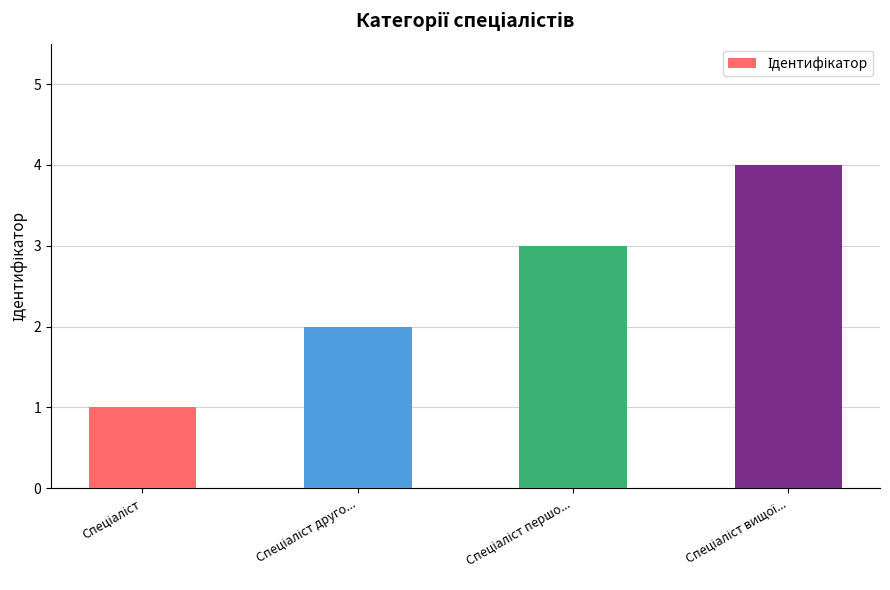

What is the sum of all values?

10